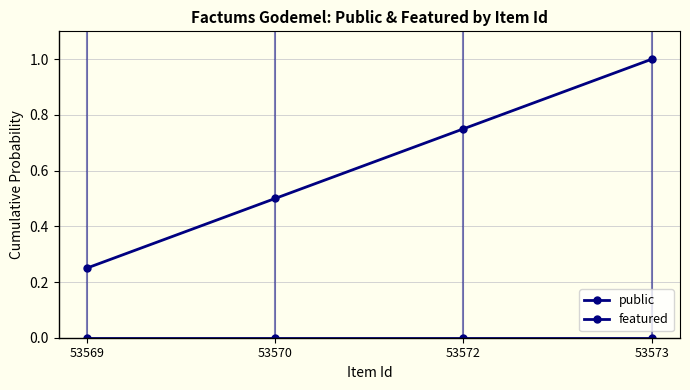

The value of public at 53570 is 0.5. True or false?

True